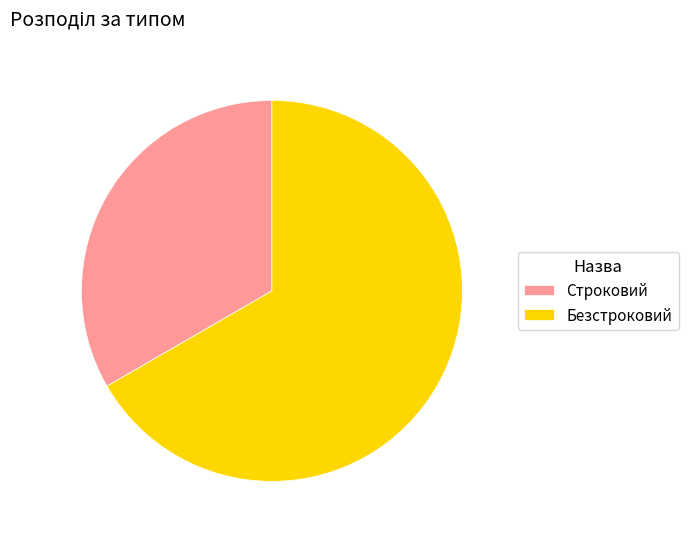

Rank the categories by value from highest to lowest.

Безстроковий, Строковий